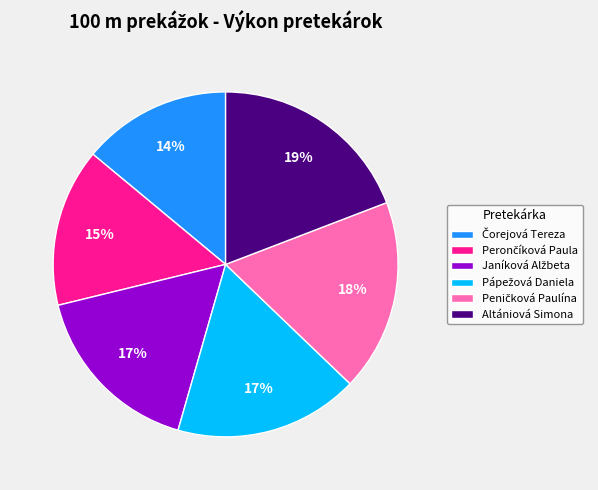

Is there a majority slice in this chart?

No